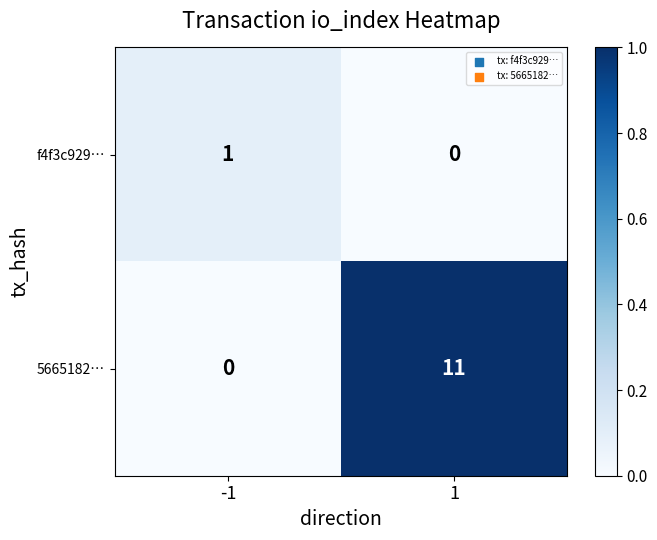

What is the average value of the 5665182… series?

6